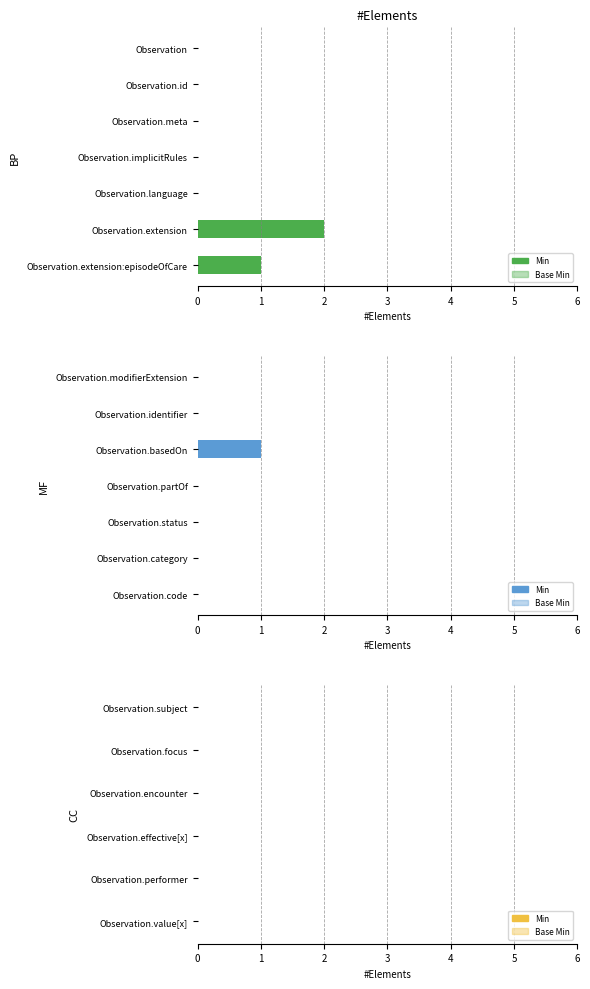

Where is Min nearest to the value 1?

Observation.extension:episodeOfCare